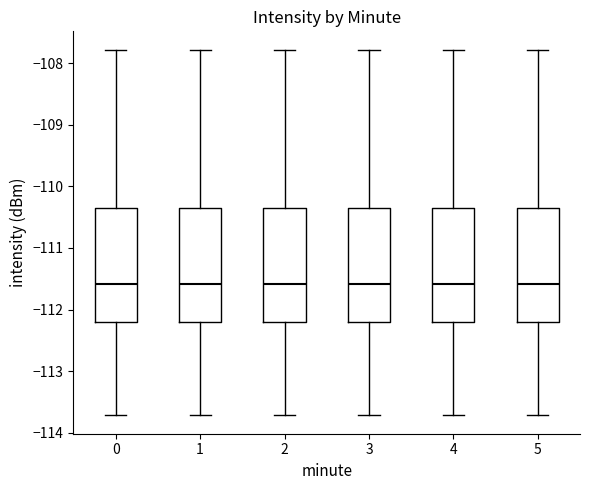

Reading left to right, transcribe this box plot: for each box, give where its median line is, the range the box spans, and where its two whiskers end, as read against the y-axis. The values are not printed on the chart, so give them approximately, as read against the axis.

0: median -111.6, box -112.2 to -110.4, whiskers -113.7 to -107.8
1: median -111.6, box -112.2 to -110.4, whiskers -113.7 to -107.8
2: median -111.6, box -112.2 to -110.4, whiskers -113.7 to -107.8
3: median -111.6, box -112.2 to -110.4, whiskers -113.7 to -107.8
4: median -111.6, box -112.2 to -110.4, whiskers -113.7 to -107.8
5: median -111.6, box -112.2 to -110.4, whiskers -113.7 to -107.8